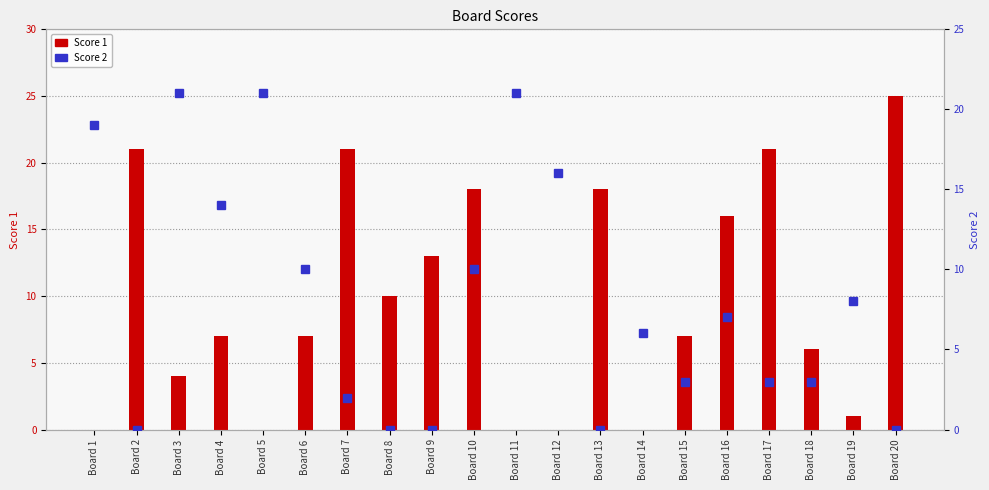

Which has a higher value, Board 20 or Board 12?

Board 20